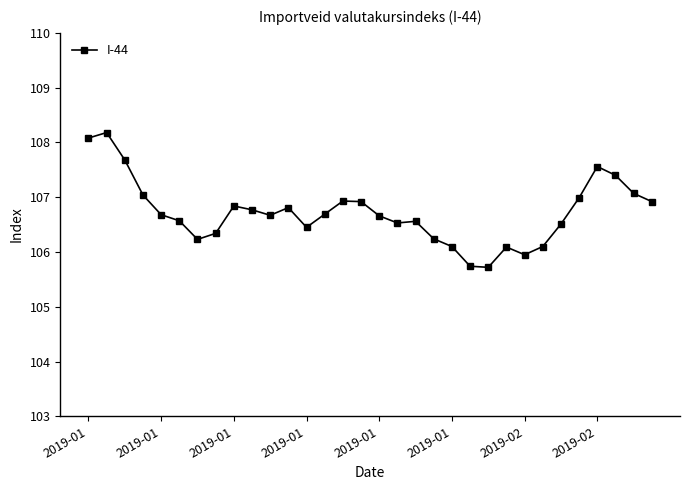

What is the minimum value shown in the chart?

105.7